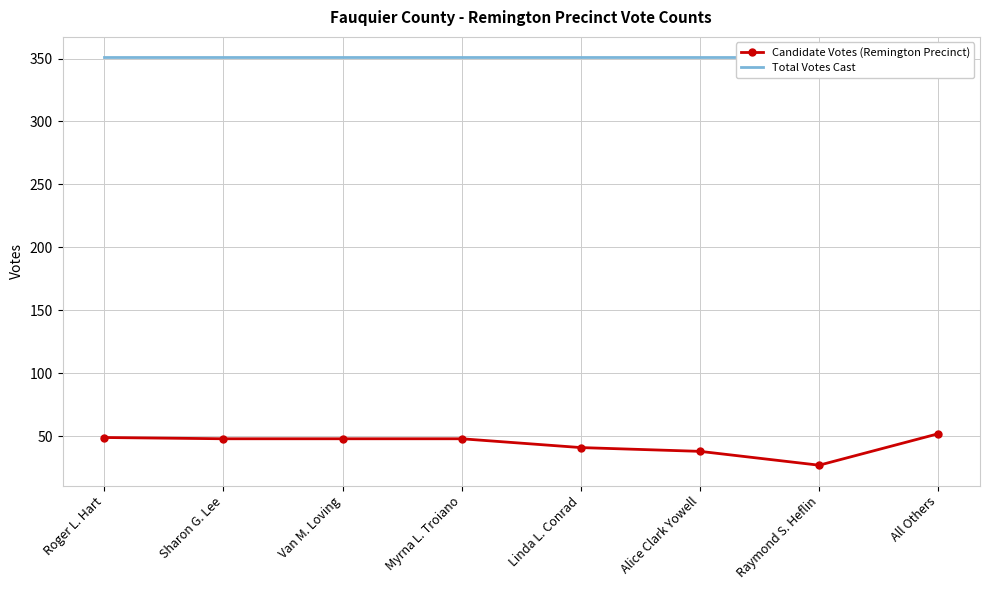

What is the value of the Candidate Votes (Remington Precinct) point at the 1st from the left?

49